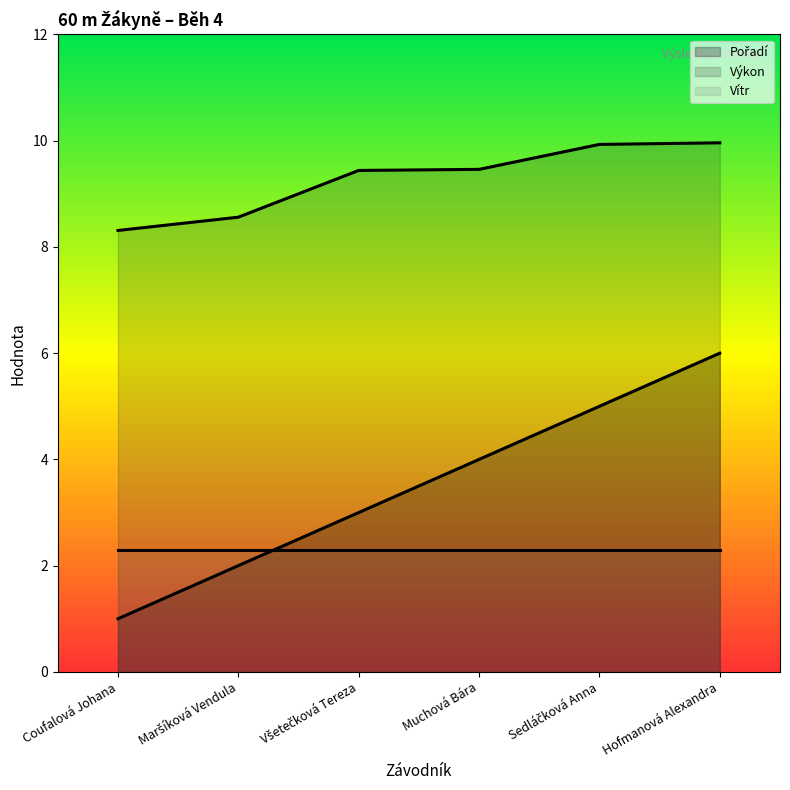

What is the approximate value of Výkon at Hofmanová Alexandra?

10.0